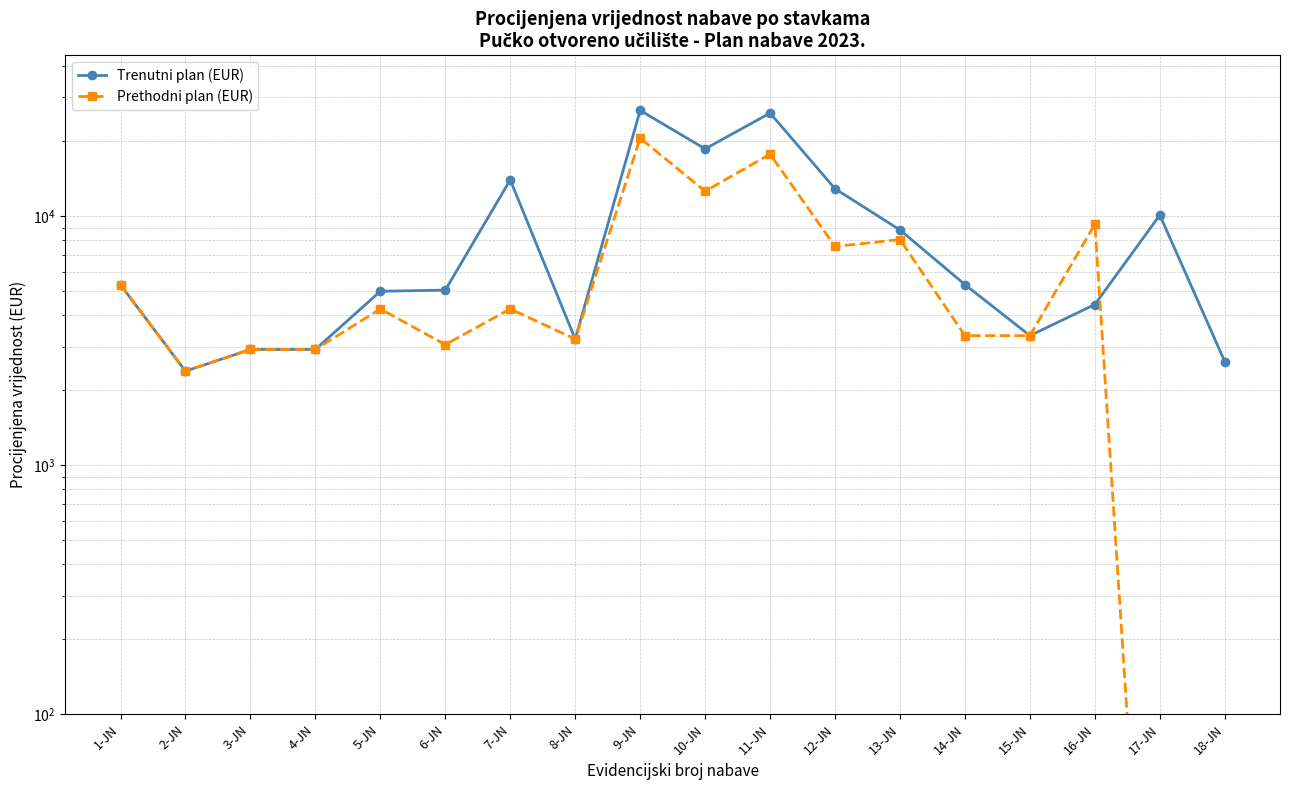

What value does the Prethodni plan (EUR) series have at 1-JN, to the nearest 50?

5300